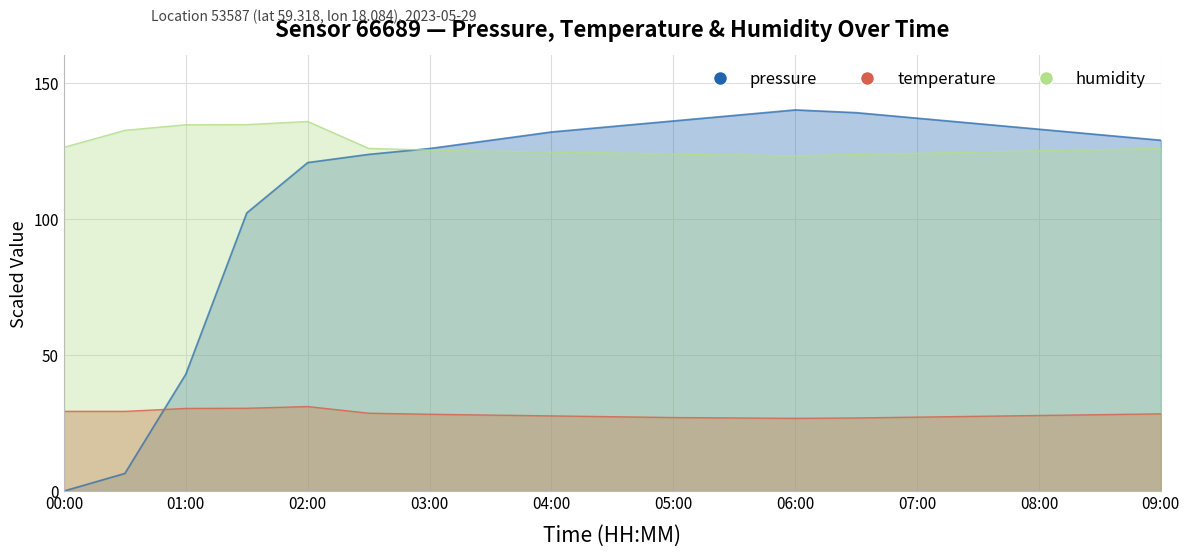

What position from the right is 06:30?

6